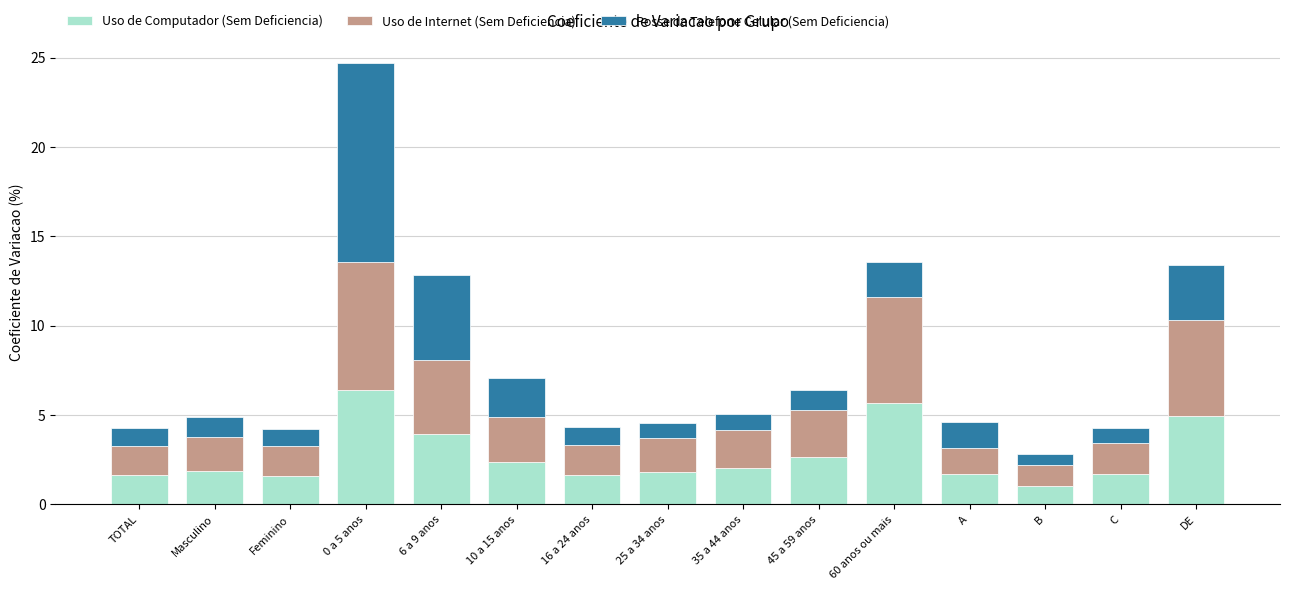

What is the average value of the Uso de Computador (Sem Deficiencia) series?

2.7